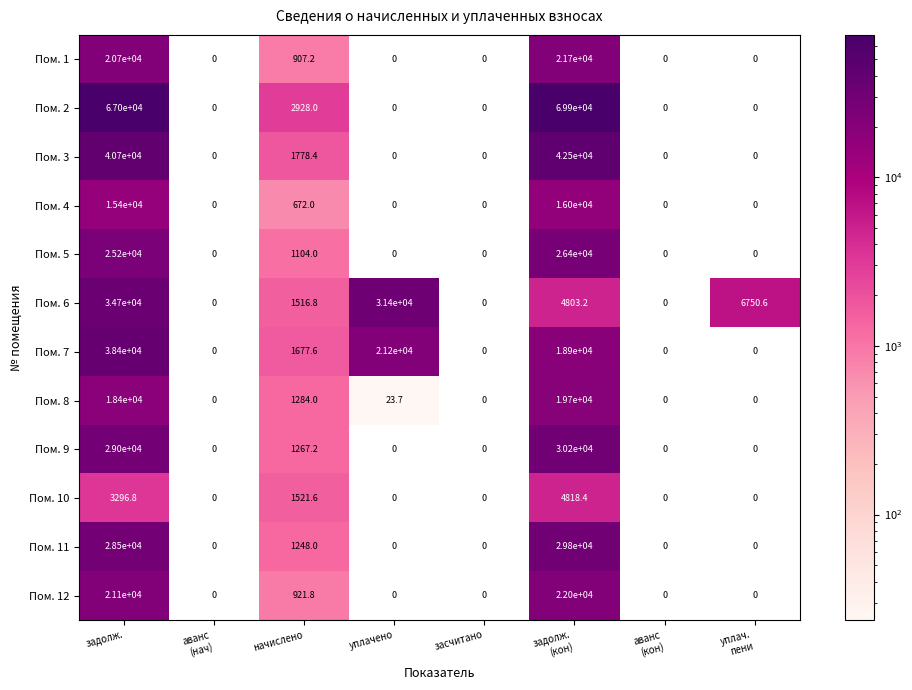

What is the difference between the highest and lowest values at уплачено?

31400.0